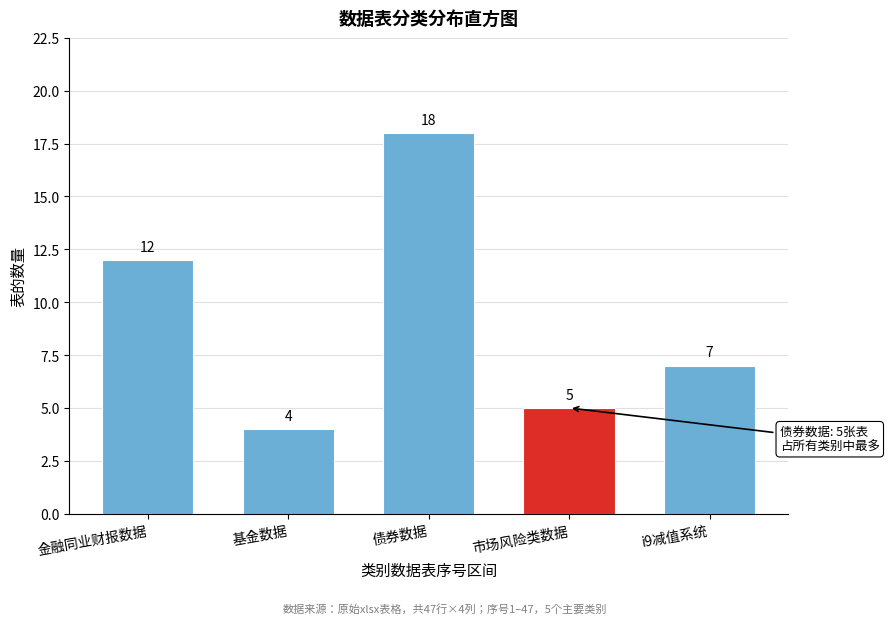

Reading left to right, transcribe all the data shown in this chart.

金融同业财报数据=12	基金数据=4	债券数据=18	市场风险类数据=5	i9减值系统=7